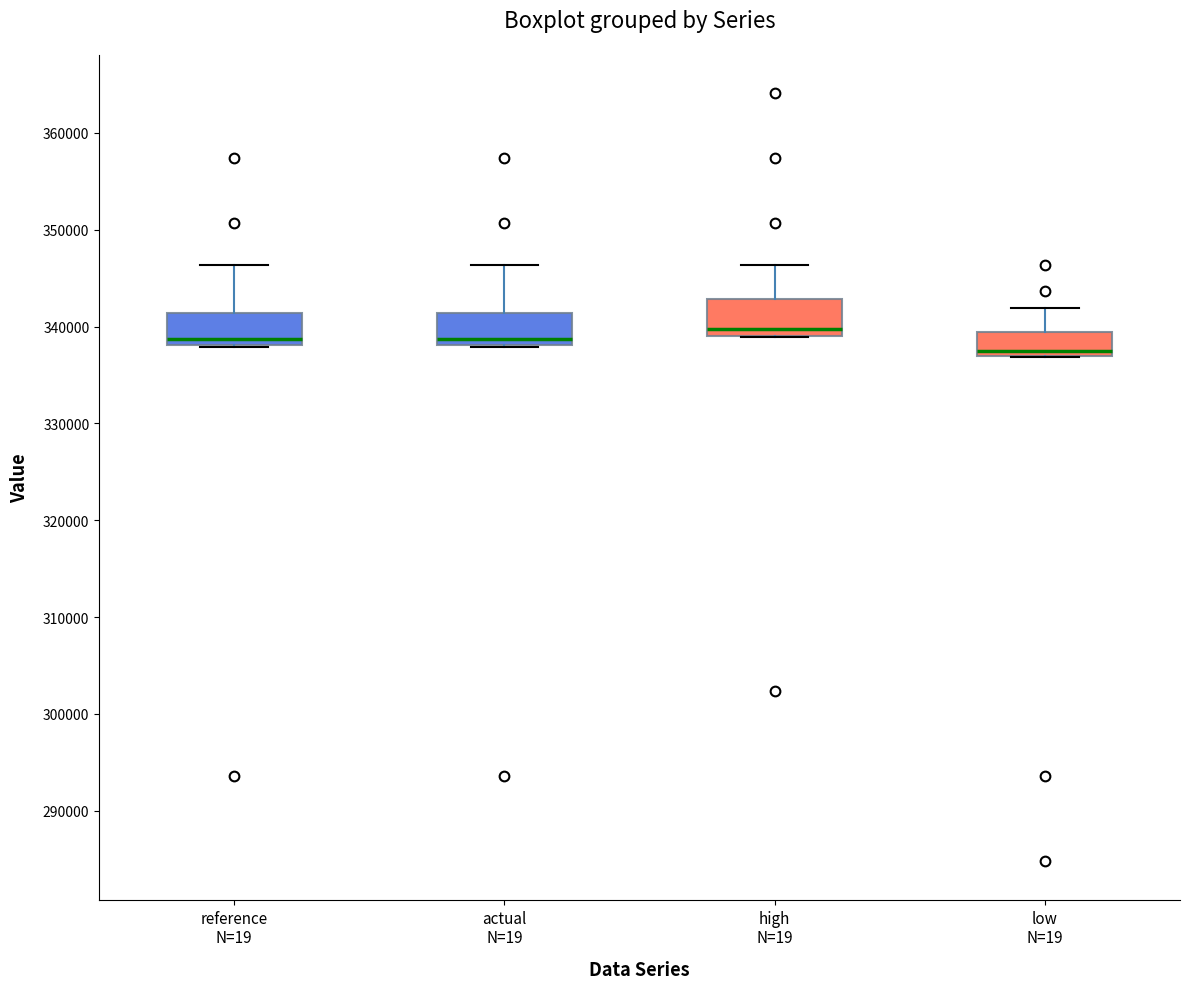

Reading left to right, transcribe this box plot: for each box, give where its median line is, the range the box spans, and where its two whiskers end, as read against the y-axis. The values are not printed on the chart, so give them approximately, as read against the axis.

reference N=19: median 339000, box 338000 to 341000, whiskers 338000 to 346000
actual N=19: median 339000, box 338000 to 341000, whiskers 338000 to 346000
high N=19: median 340000, box 339000 to 343000, whiskers 339000 to 346000
low N=19: median 337000 (just above the box's lower edge), box 337000 to 339000, whiskers 337000 to 342000